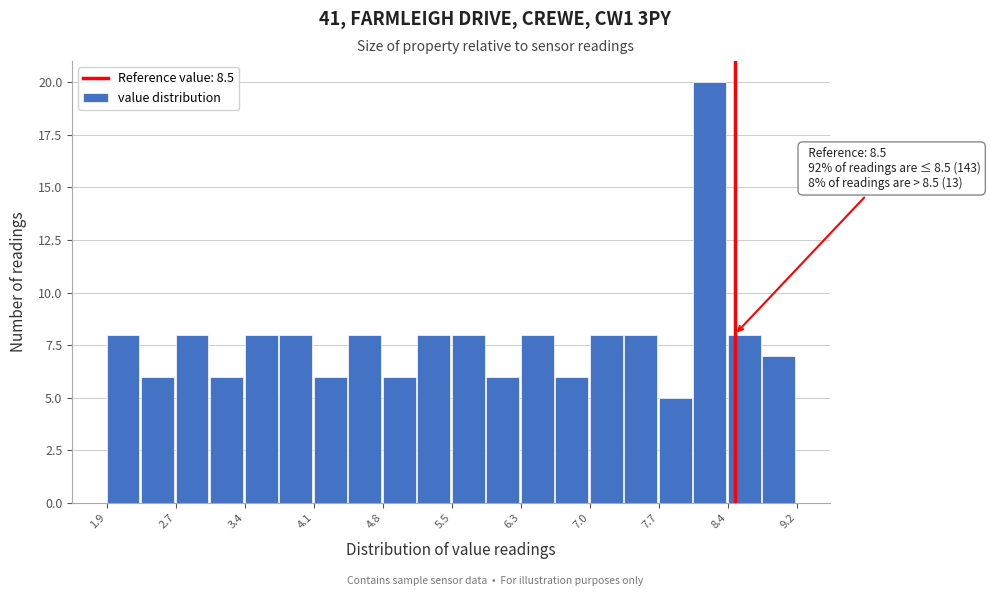

Around what value on the x-axis is the tallest bar? Give the approximate position of its centre, as read against the axis.

8.2